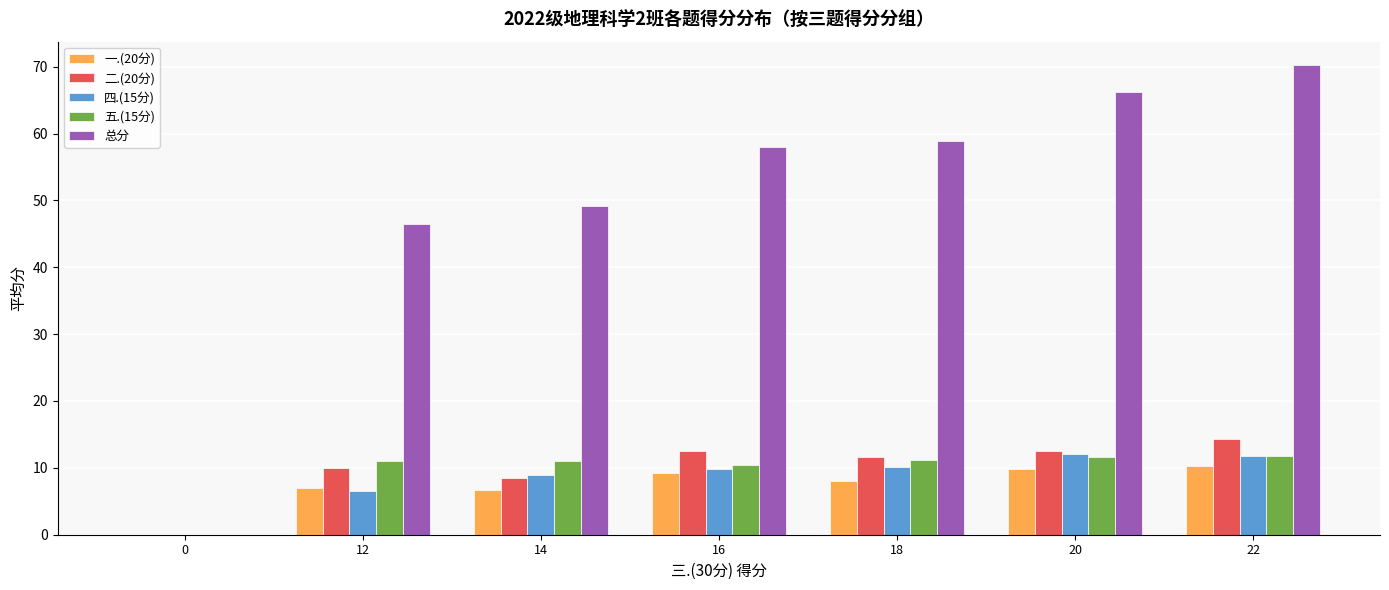

Is the value of 一.(20分) at 18 greater than the value of 五.(15分) at 14?

No